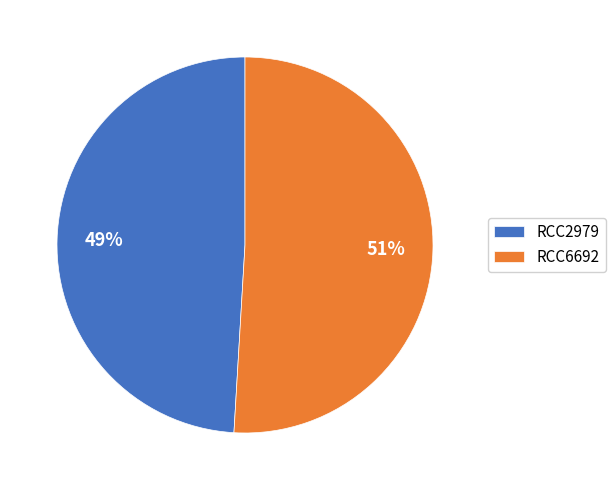

Is it true that RCC2979 is 49% of the pie?

True